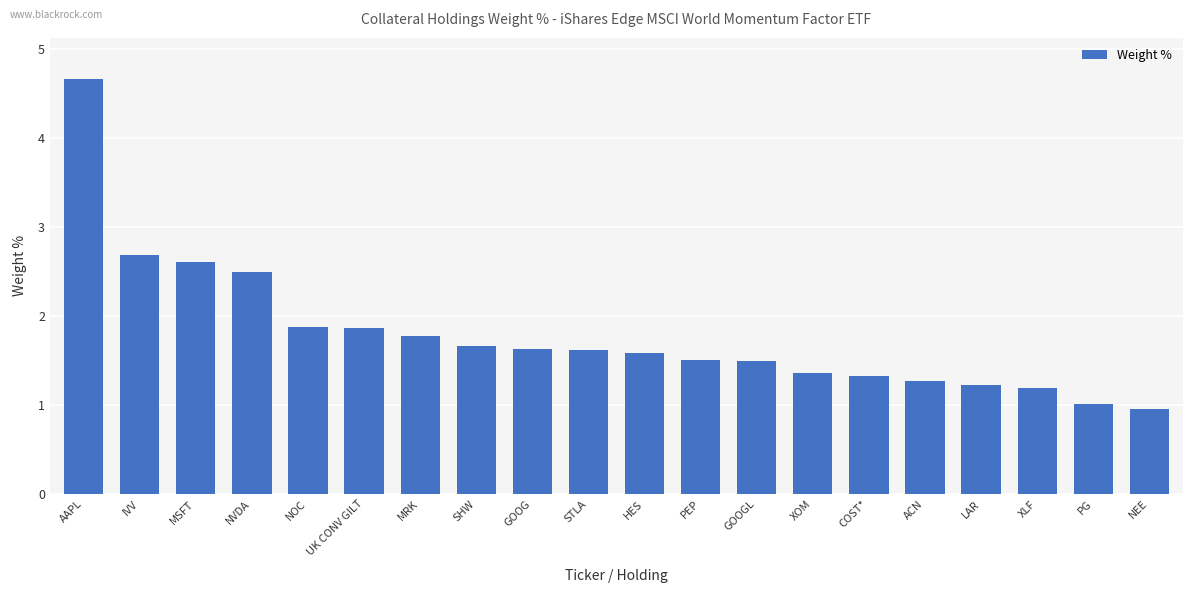

What is the change in value from MSFT to PG?

-1.6